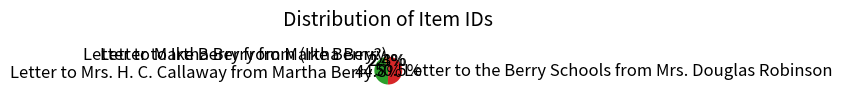

Which slice is the largest?

Letter to the Berry Schools from Mrs. Douglas Robinson